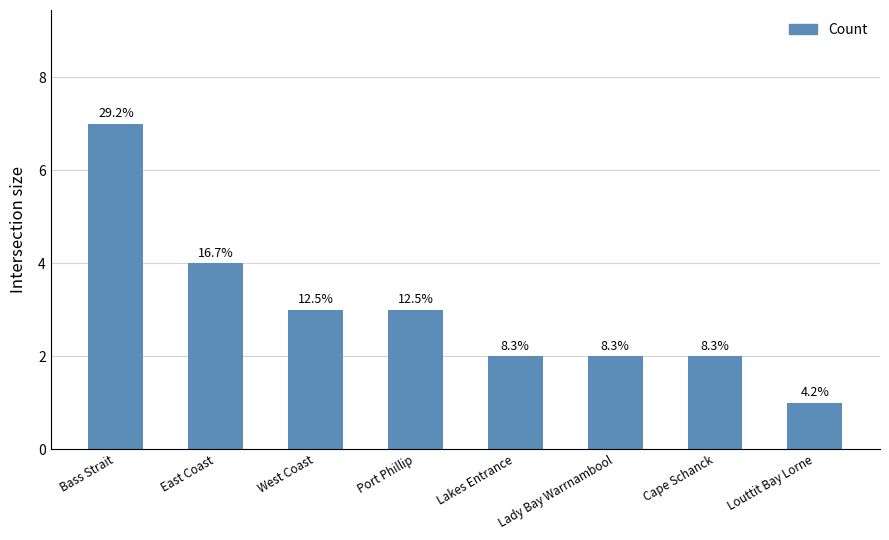

How many bars are there in total?

8